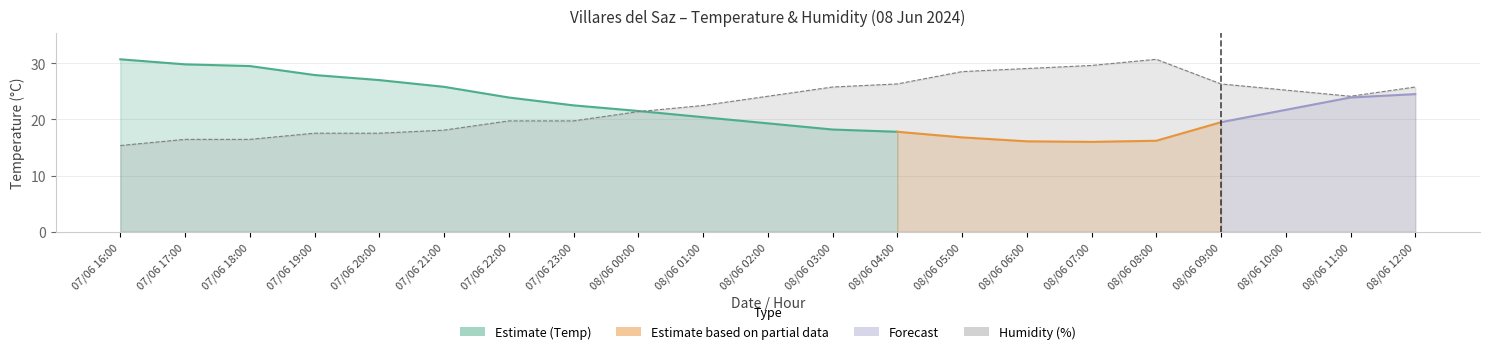

Where does the data first go above 24?

08/06 02:00